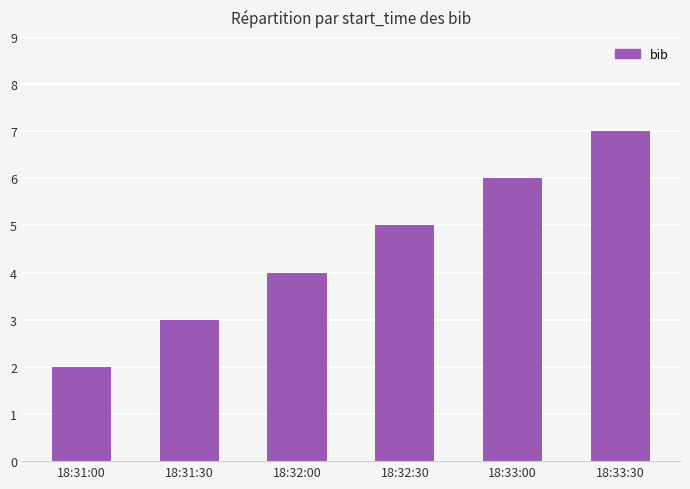

Where is the data nearest to the value 4?

18:32:00